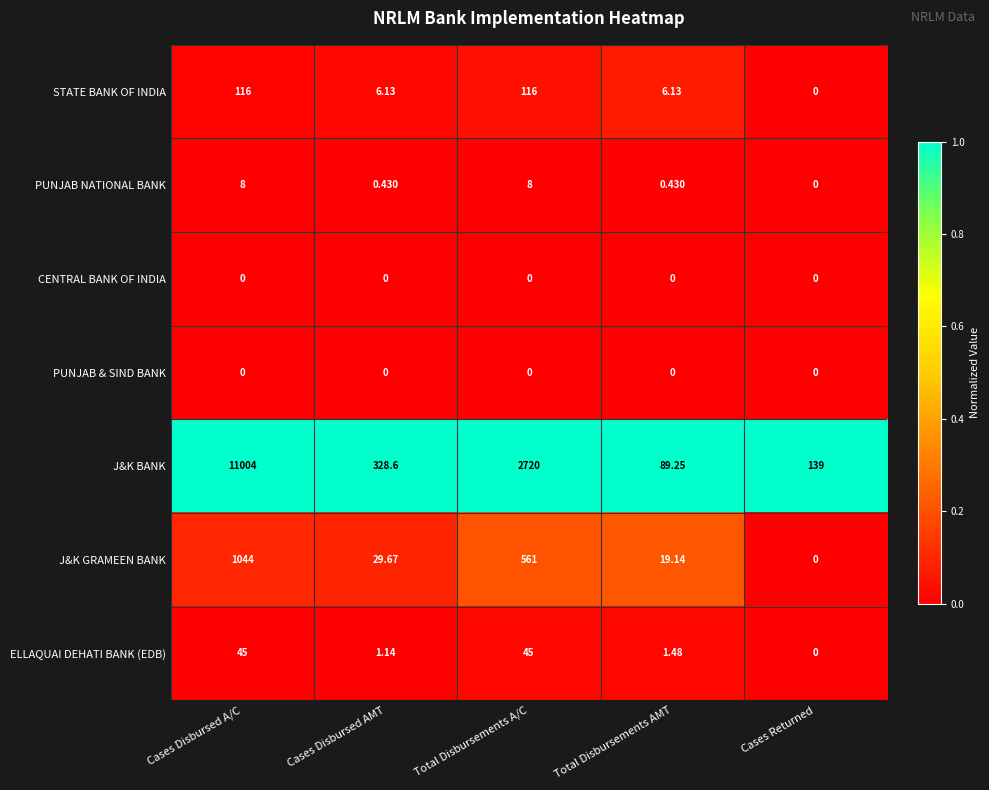

List the labels in order of J&K GRAMEEN BANK value, smallest first.

Cases Returned, Total Disbursements AMT, Cases Disbursed AMT, Total Disbursements A/C, Cases Disbursed A/C